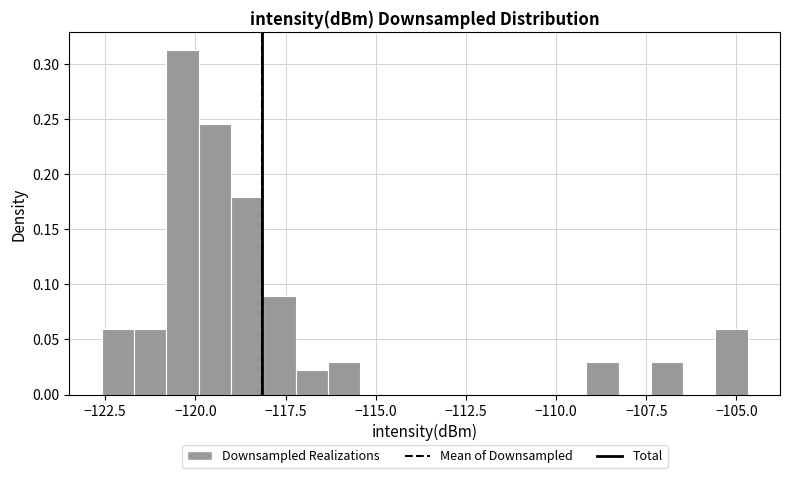

Read against the x-axis, roughly where is the centre of the tallest bar?

-120.5